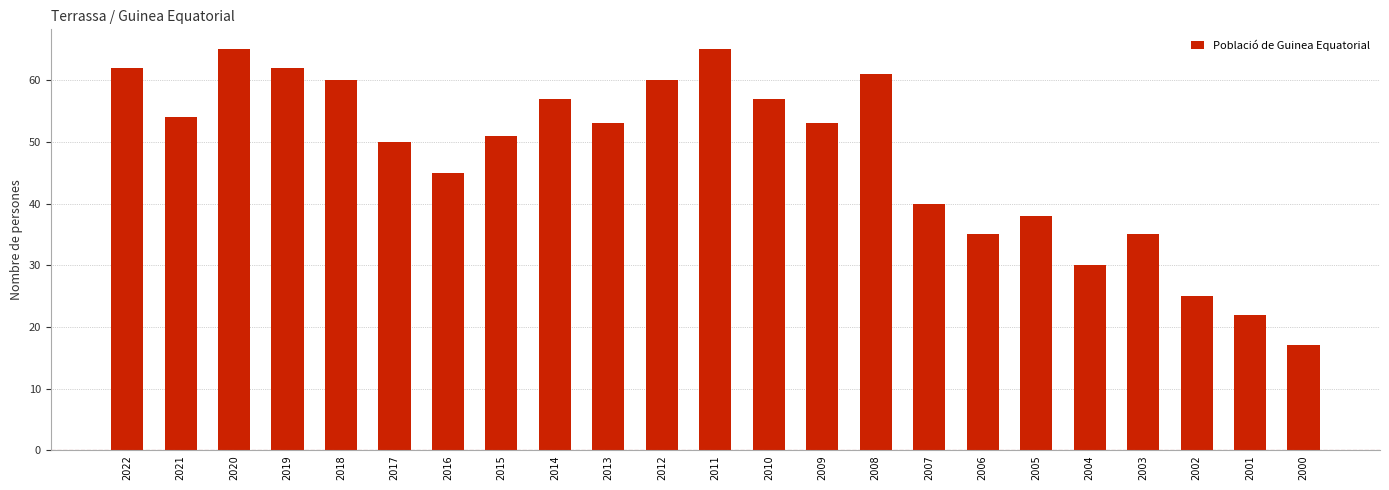

Reading left to right, extract all data points from this chart.

62	54	65	62	60	50	45	51	57	53	60	65	57	53	61	40	35	38	30	35	25	22	17